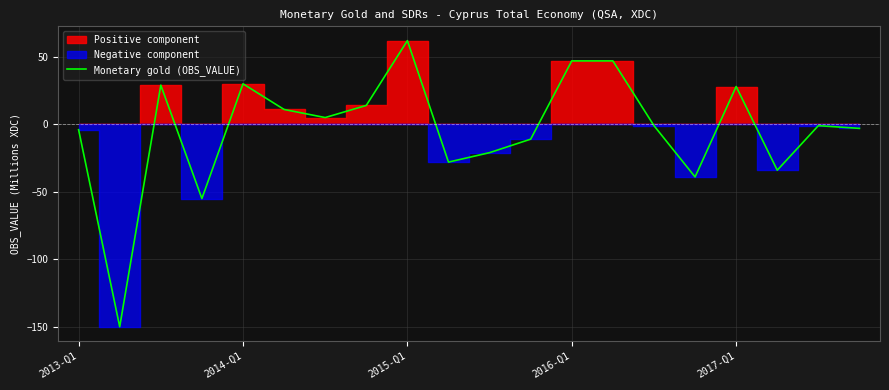

What position from the left is 2013-Q1?

1